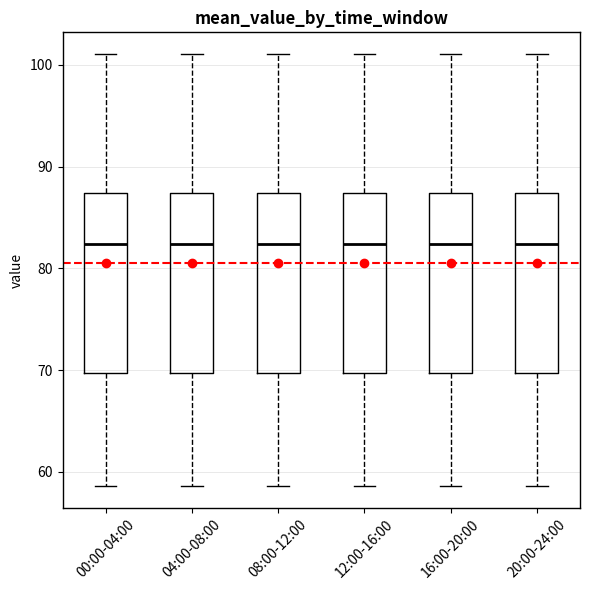

Where does the median line of the box for 04:00-08:00 sit on the y-axis? The values are not printed on the chart, so give them approximately, as read against the axis.

82